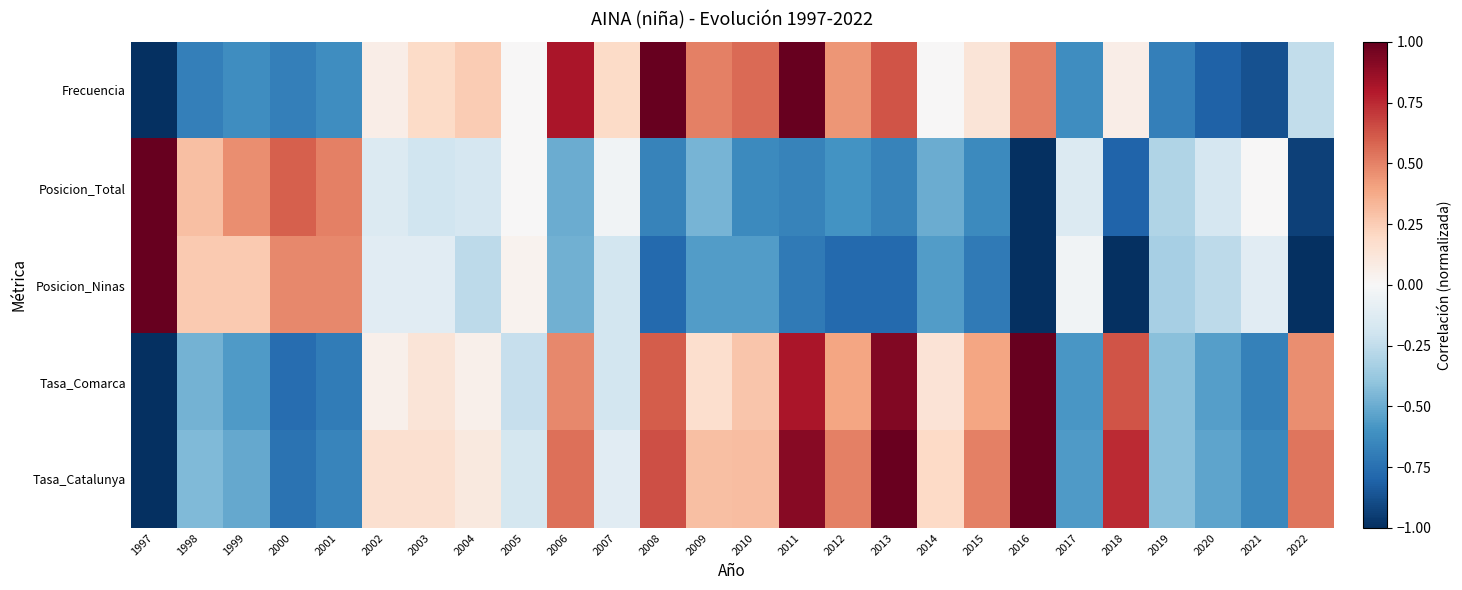

Count the number of categories in the chart.

26